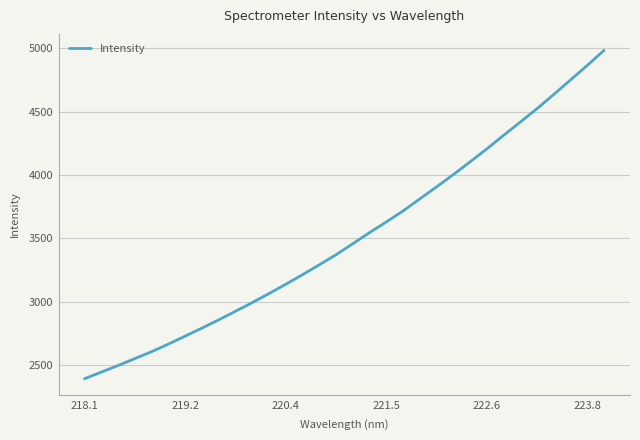

What is the greatest value displayed?

4983.5